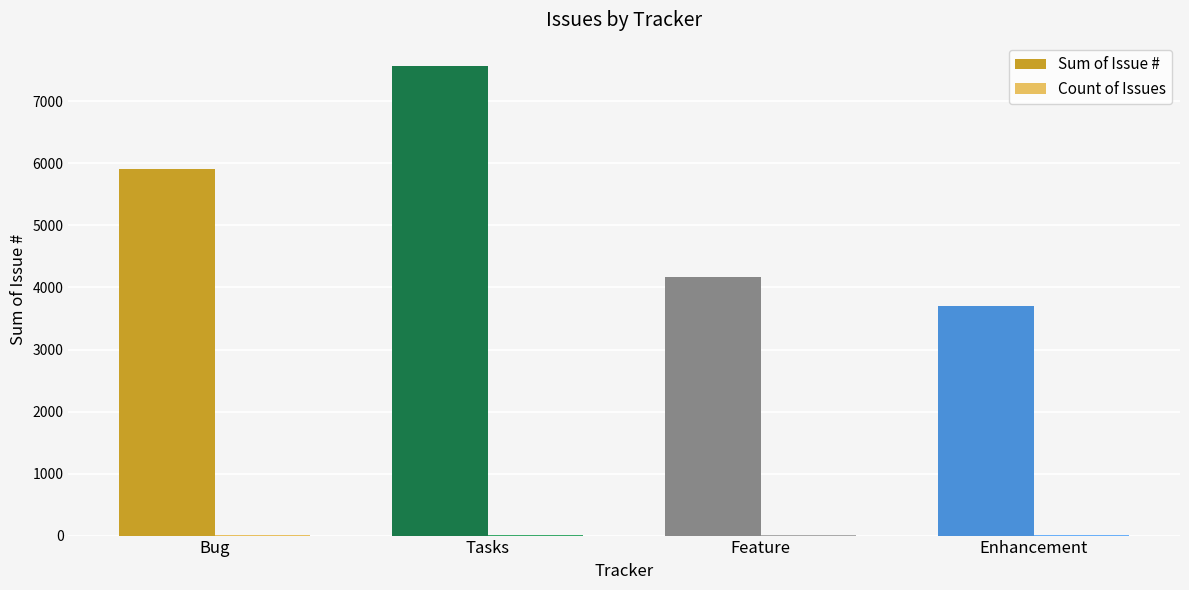

What is the spread (max minus min) of values at Bug?

5914